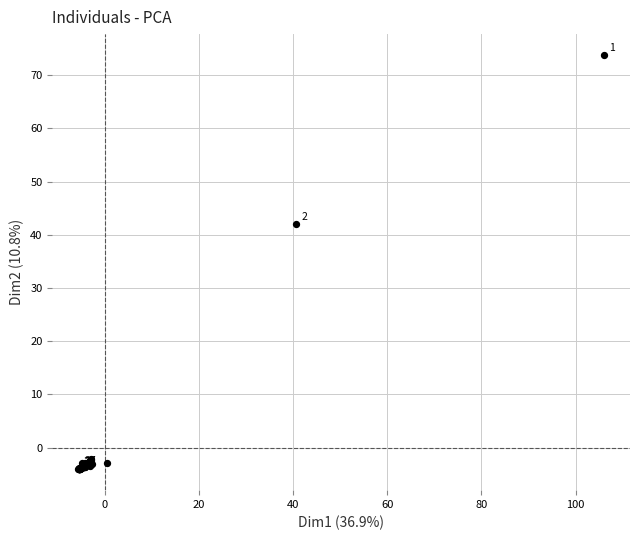

What Y value in the scatter plot is closest to 34?

42.1